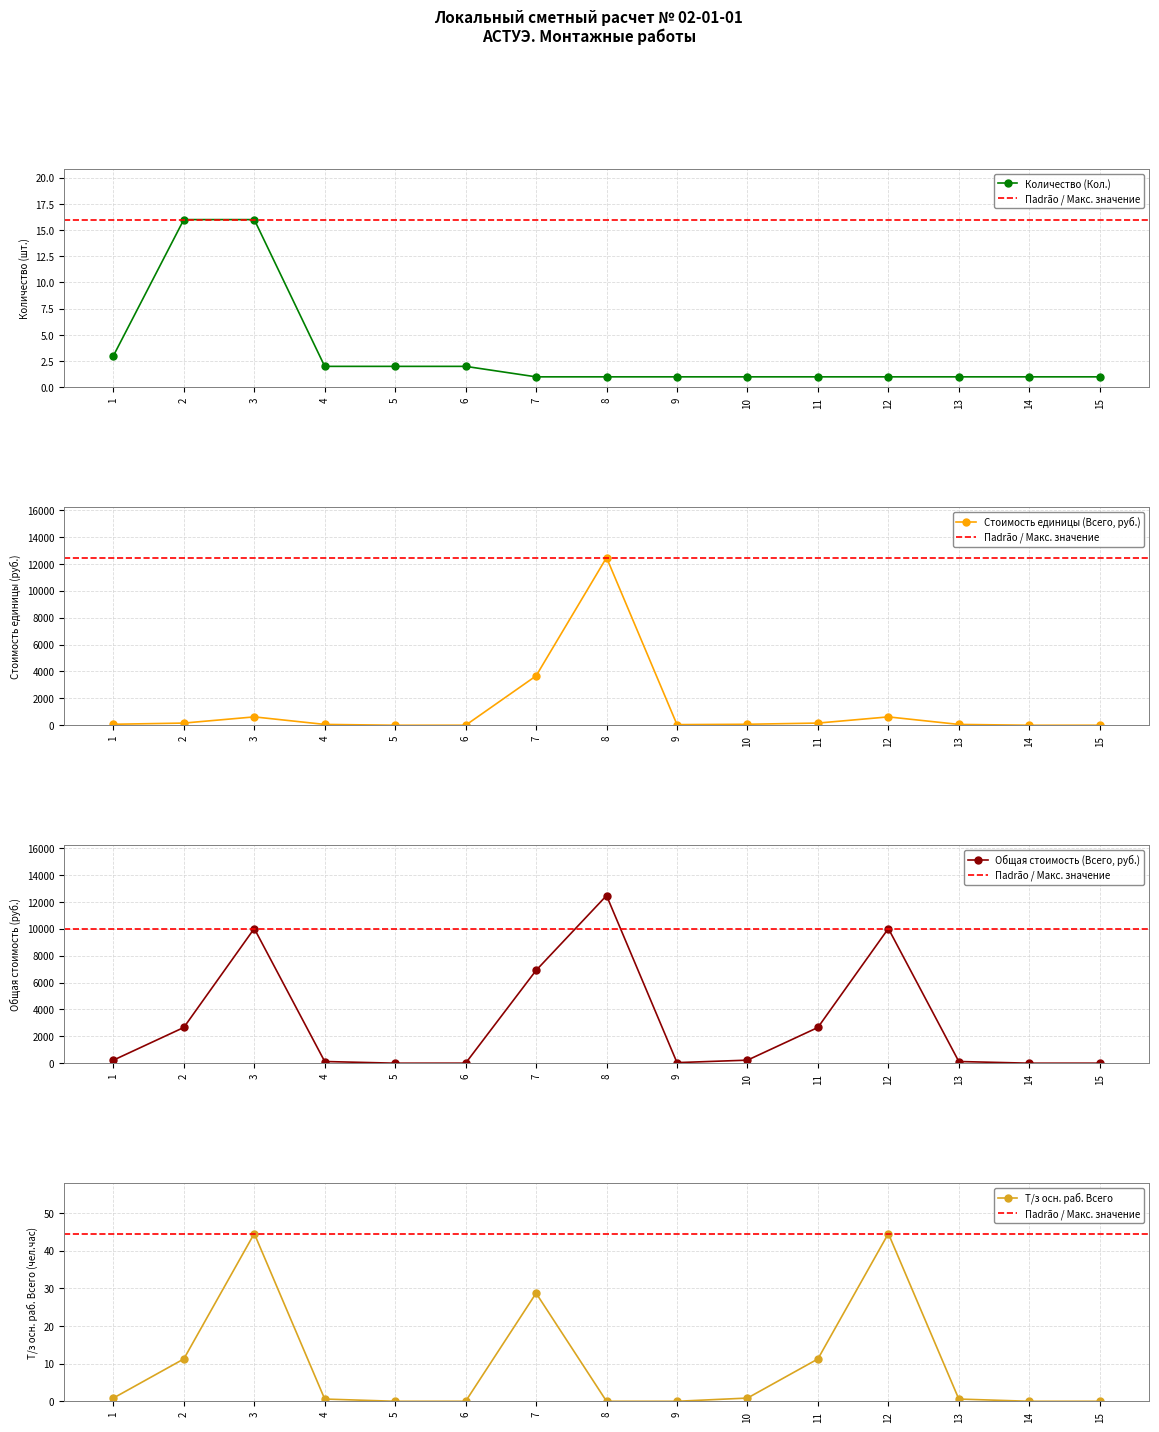

The value of Т/з осн. раб. Всего at 11 is 16.5. True or false?

False